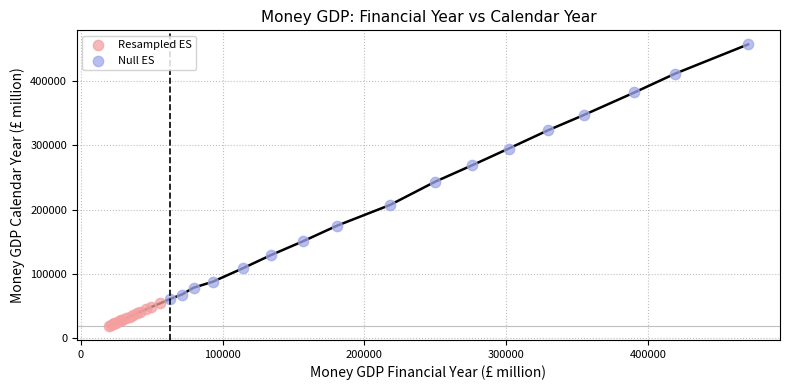

Which series has the largest Y range (max minus min)?

Null ES